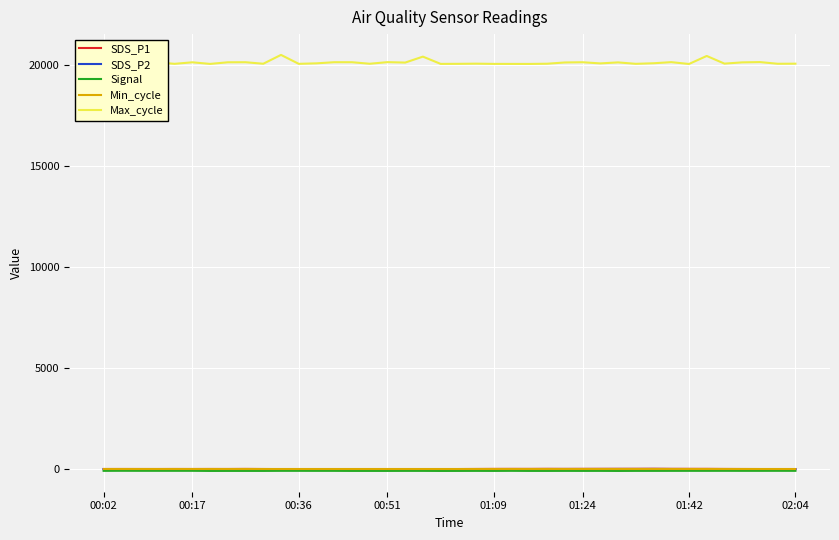

Rank the series at 23 from highest to lowest value.

Max_cycle, Min_cycle, SDS_P1, SDS_P2, Signal